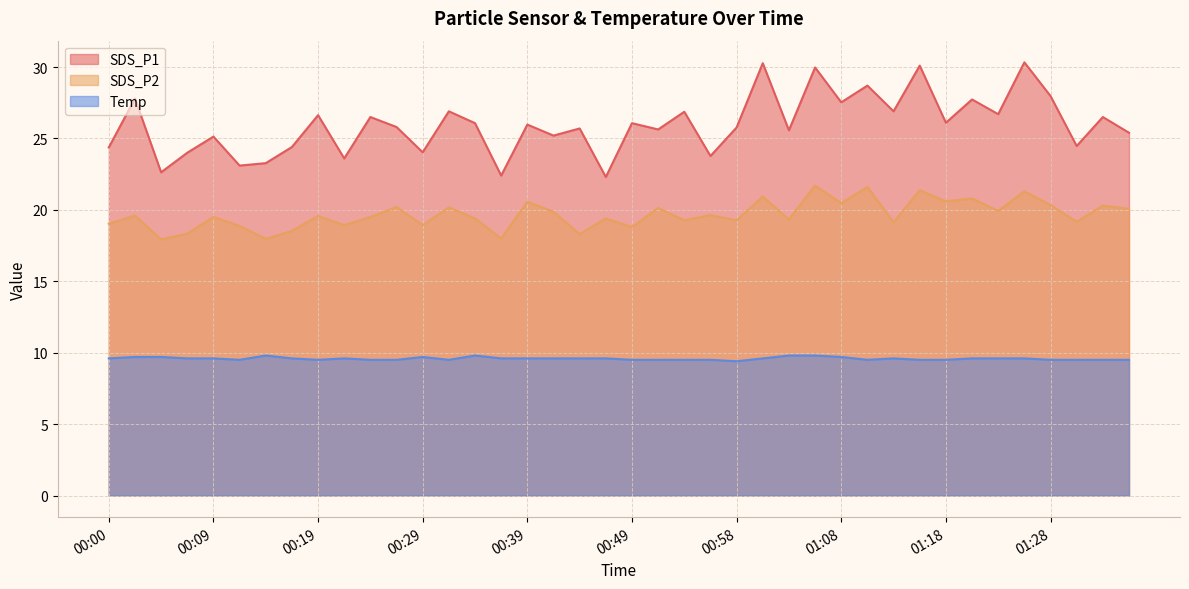

What is the total value across all series at 01:30?

53.1